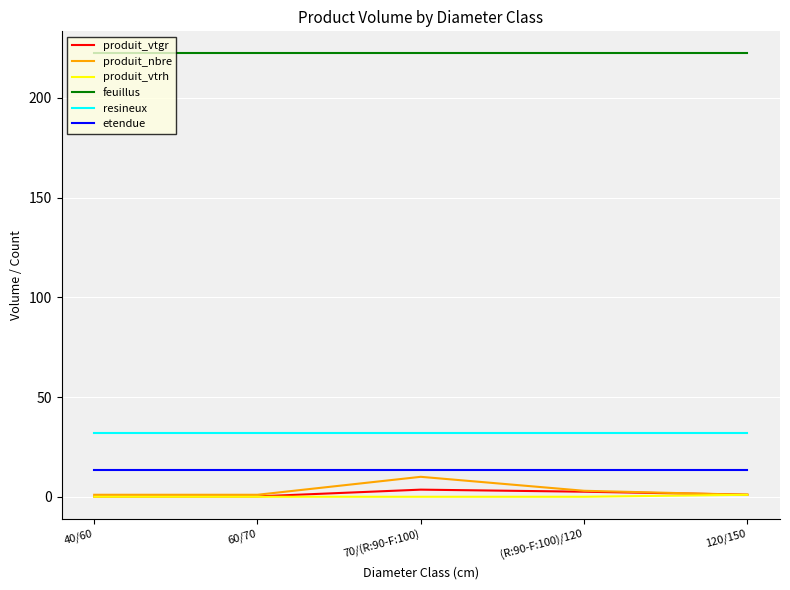

Which series has the largest total across all categories?

feuillus